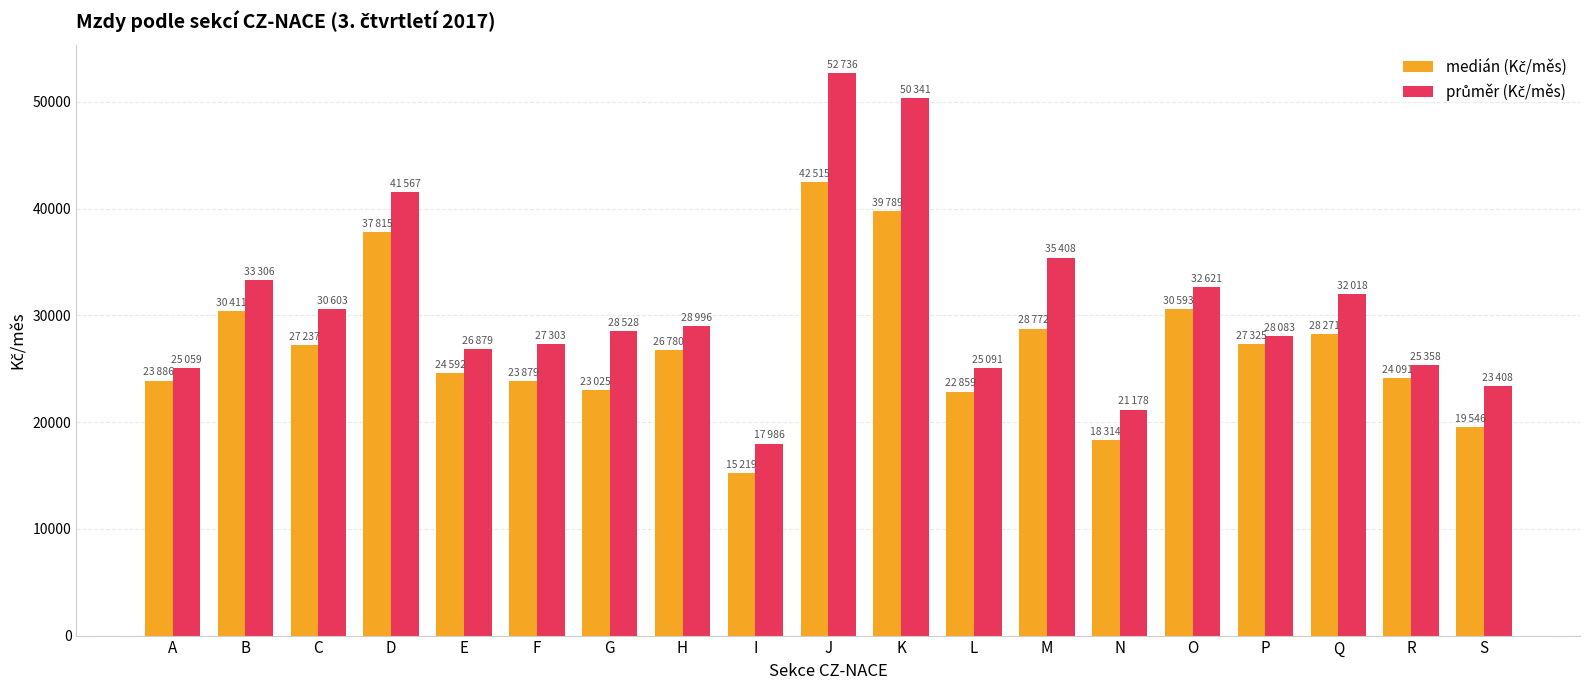

Count the number of data series in this chart.

2